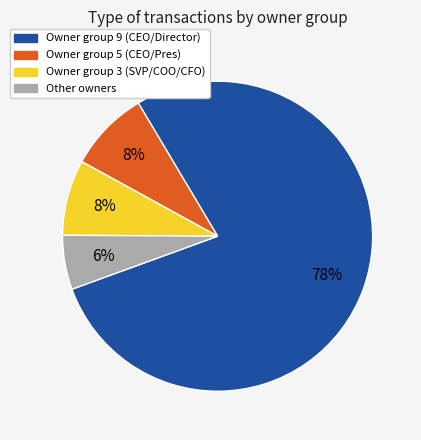

To the nearest percent, what is the average slice percentage?

25%